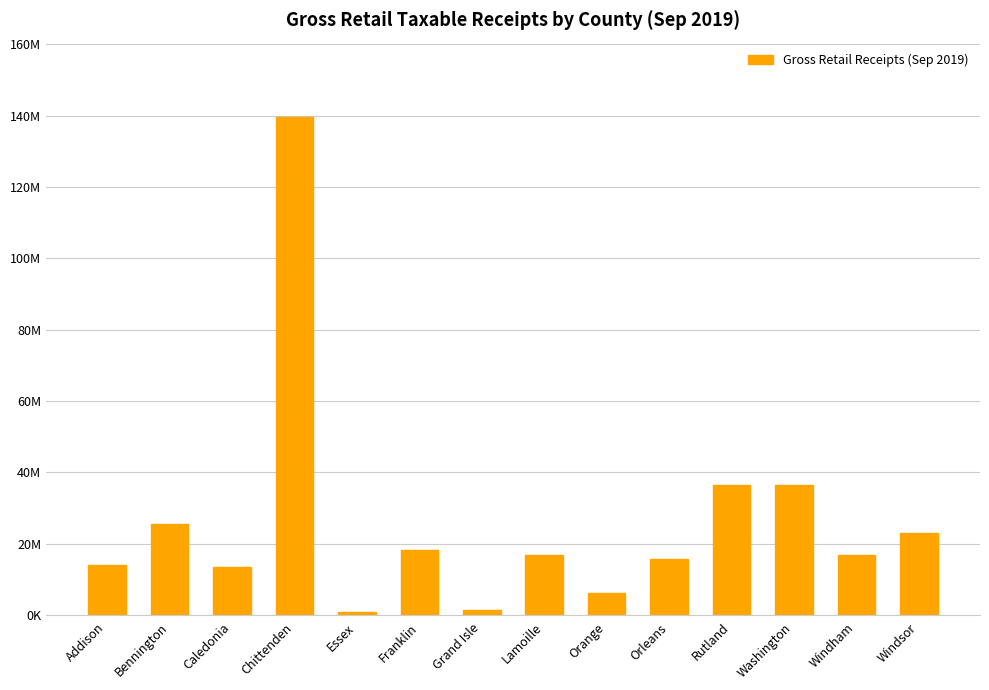

What is the label of the 13th bar from the right?

Bennington